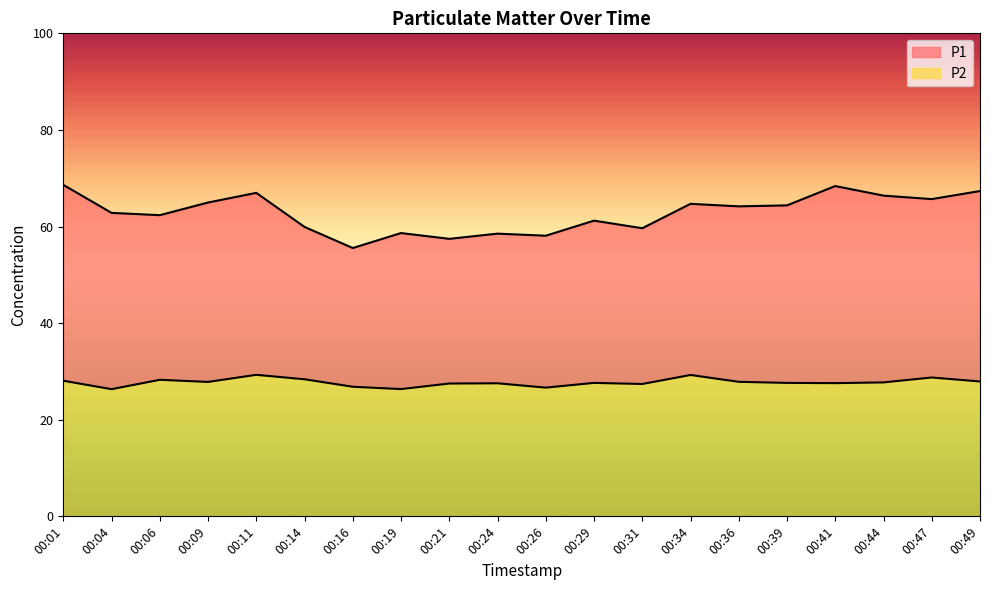

At which label is P1 closest to 62?

00:06